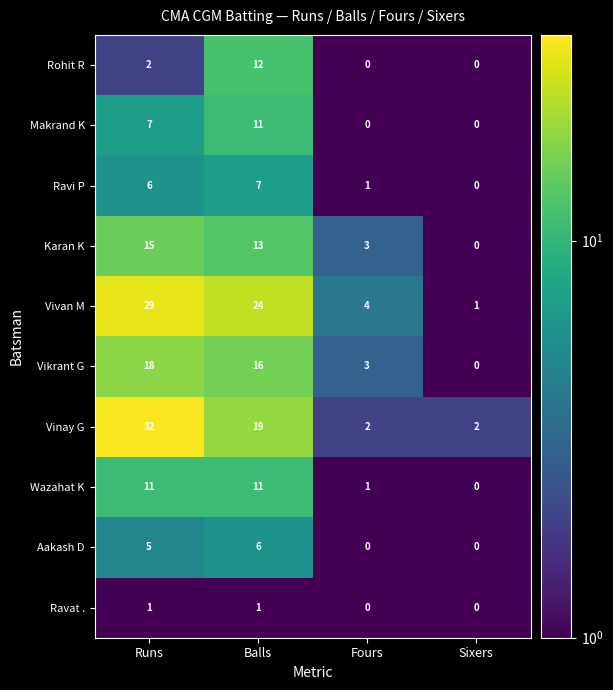

What is the total value across all series at Sixers?

3